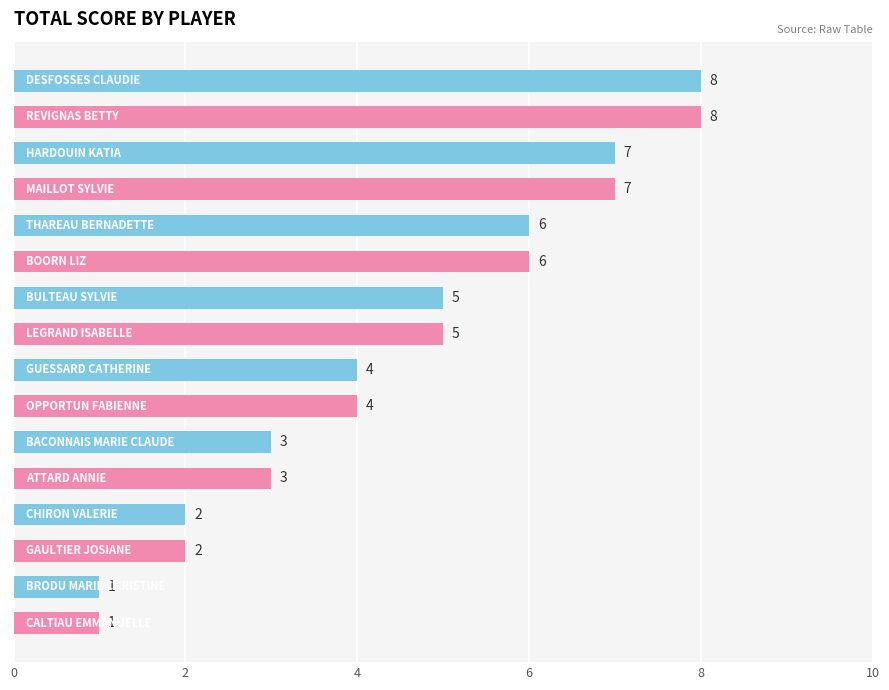

Count the values in the range 3 to 7.

10